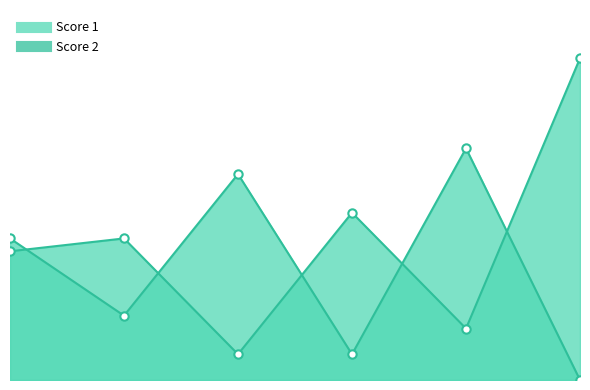

How many values in Score 2 are above zero?

5